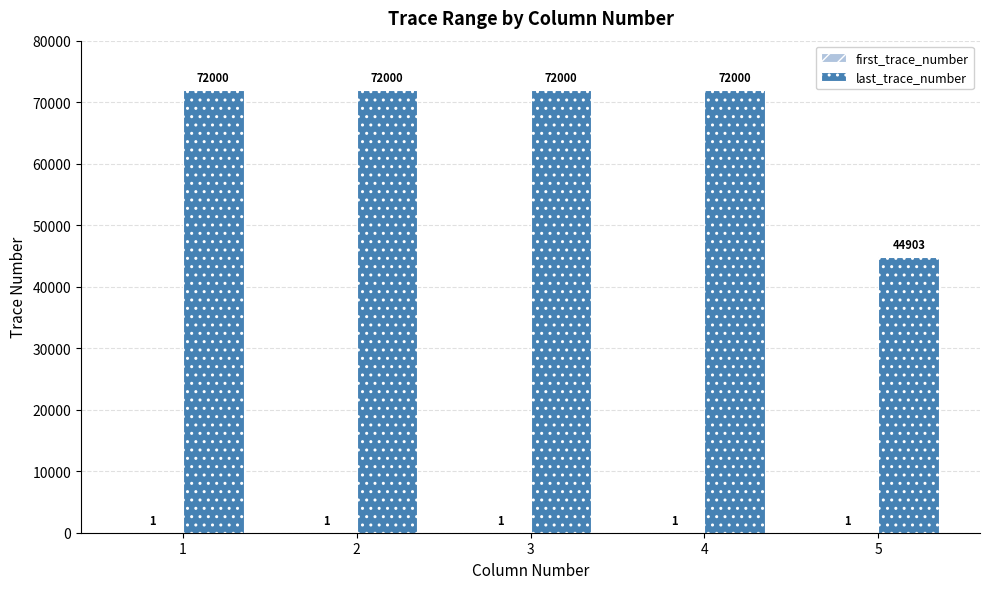

What is the greatest value displayed?

72000